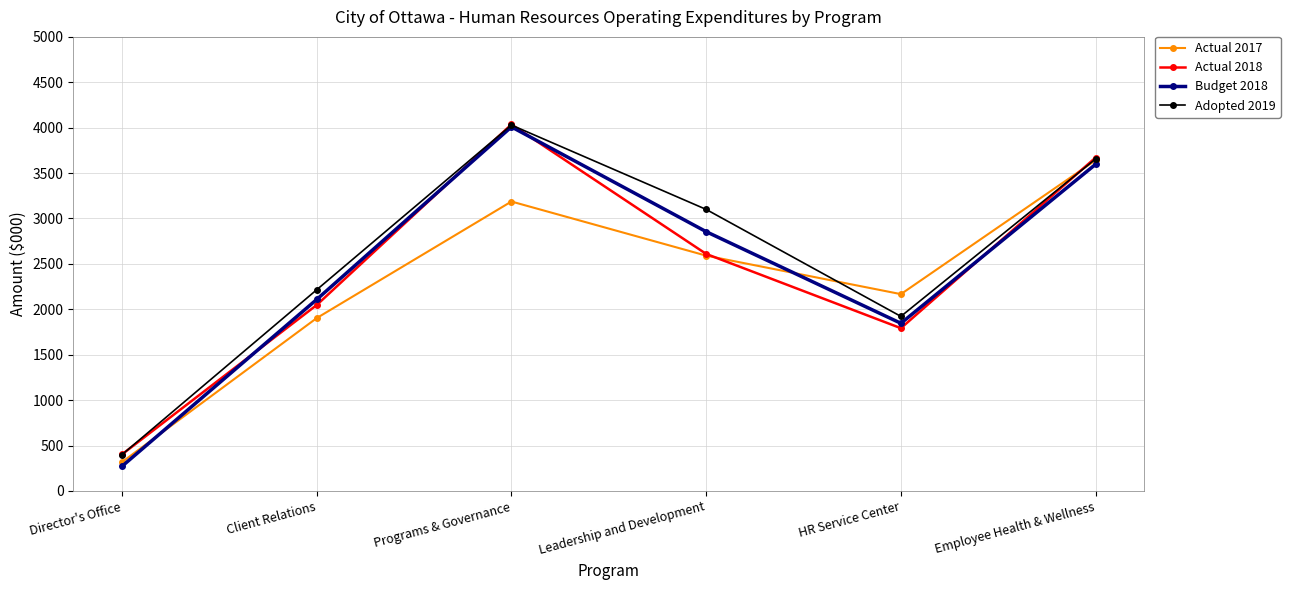

In Actual 2018, how many points are lower than both neighbors (excluding endpoints)?

1